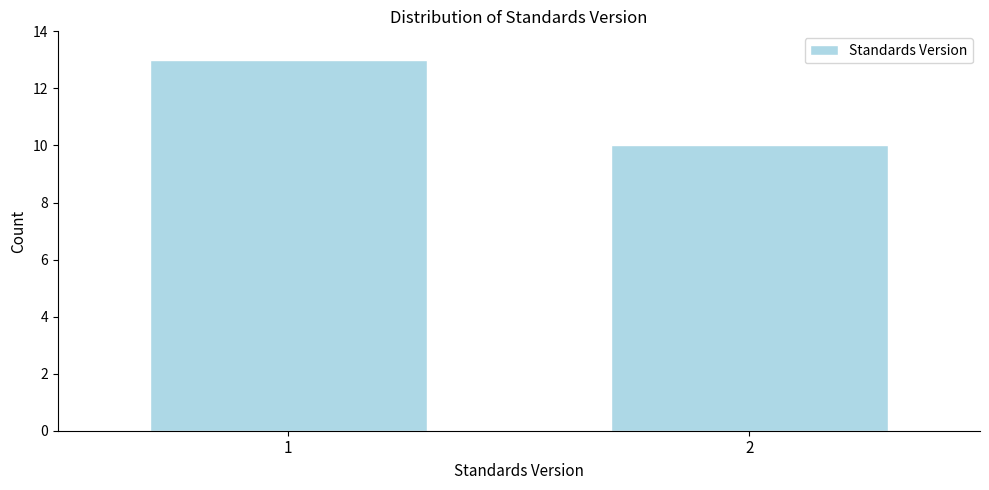

Reading left to right, list all the values displayed in this chart.

1=13	2=10